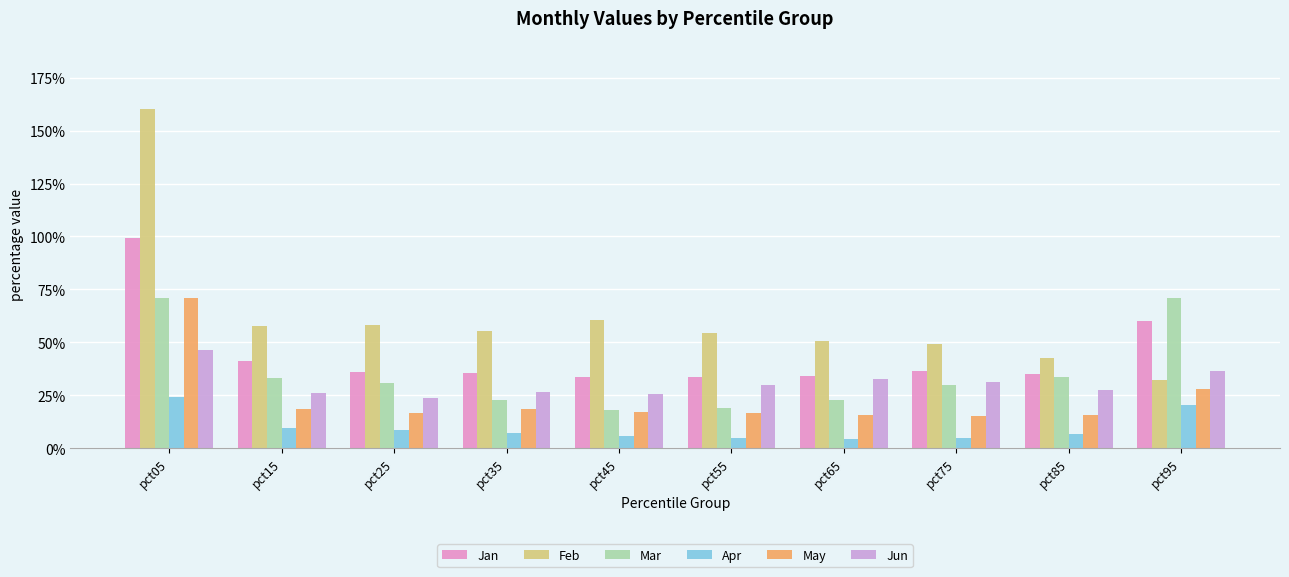

Which series has the largest range (max minus min)?

Feb